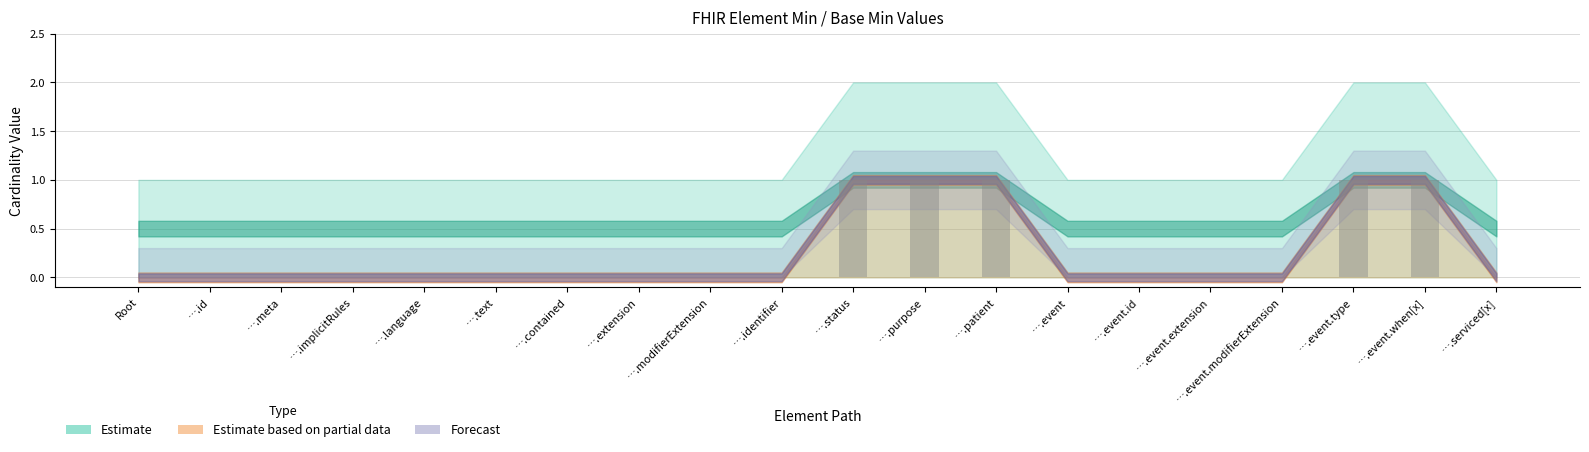

Is it true that the value at ….event.extension is 0?

True